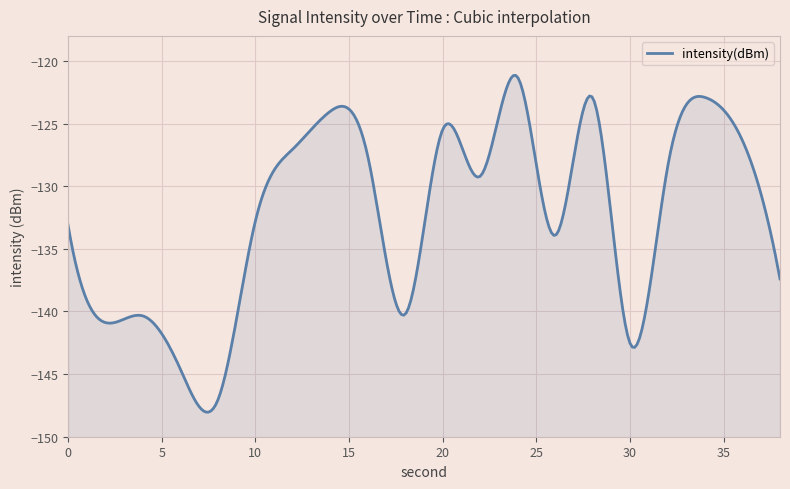

Reading left to right, extract all data points from this chart.

0=-133.1	2=-140.9	4=-140.4	6=-144.6	8=-147.1	10=-132.8	12=-127.0	14=-124.0	16=-127.6	18=-140.2	20=-125.5	22=-129.2	24=-121.3	26=-133.9	28=-122.9	30=-142.6	32=-128.5	34=-122.9	36=-126.4	38=-137.4